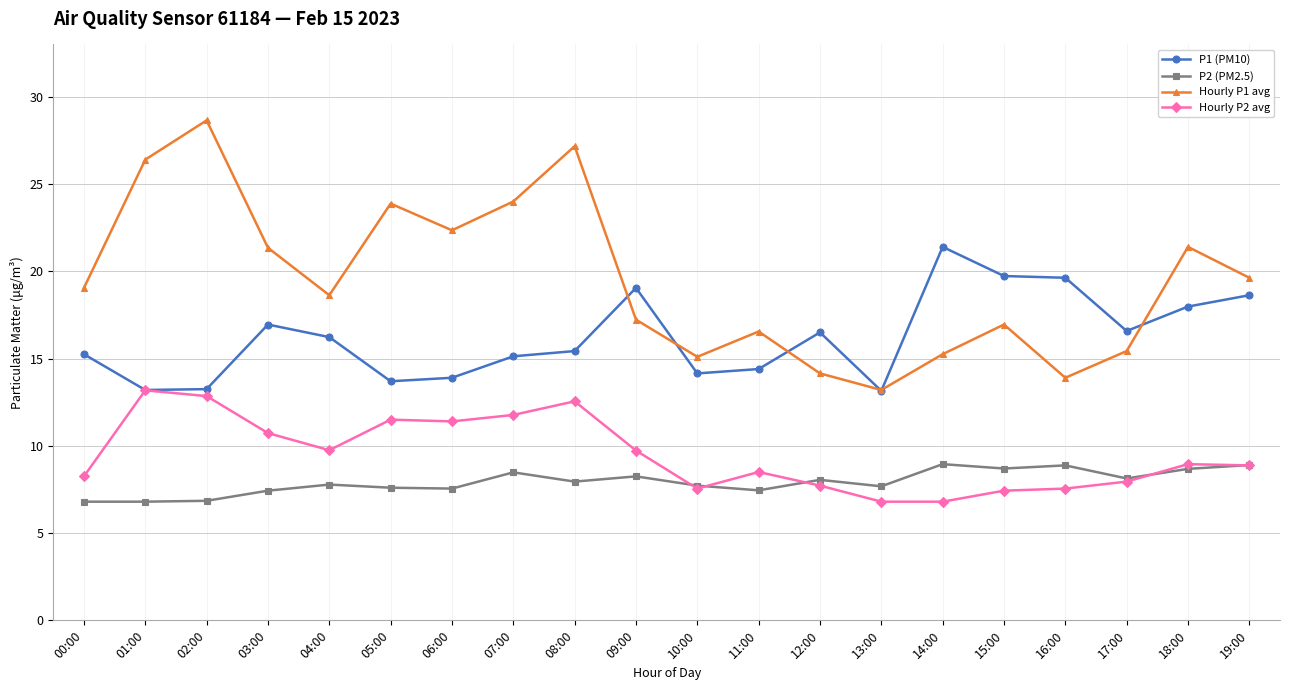

Rank the series at 03:00 from lowest to highest value.

P2 (PM2.5), Hourly P2 avg, P1 (PM10), Hourly P1 avg